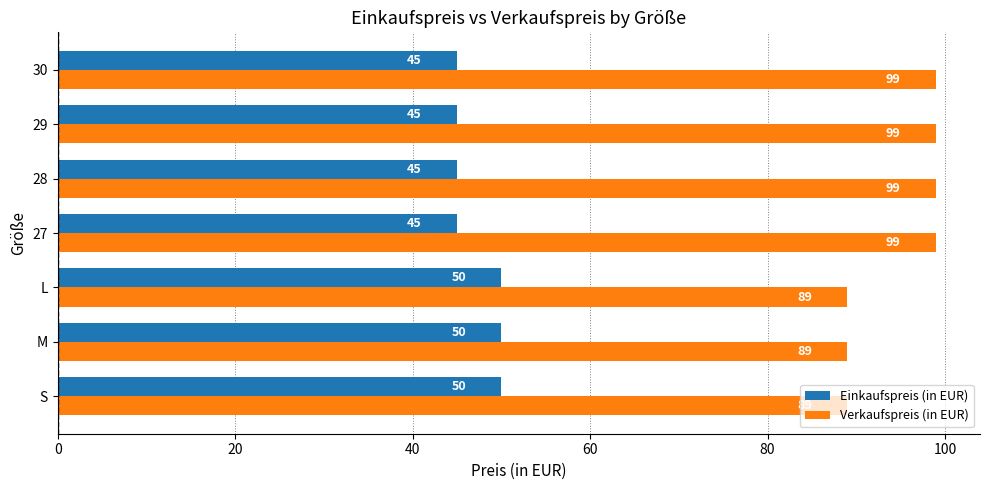

Is the value of Verkaufspreis (in EUR) at 27 greater than the value of Einkaufspreis (in EUR) at 28?

Yes